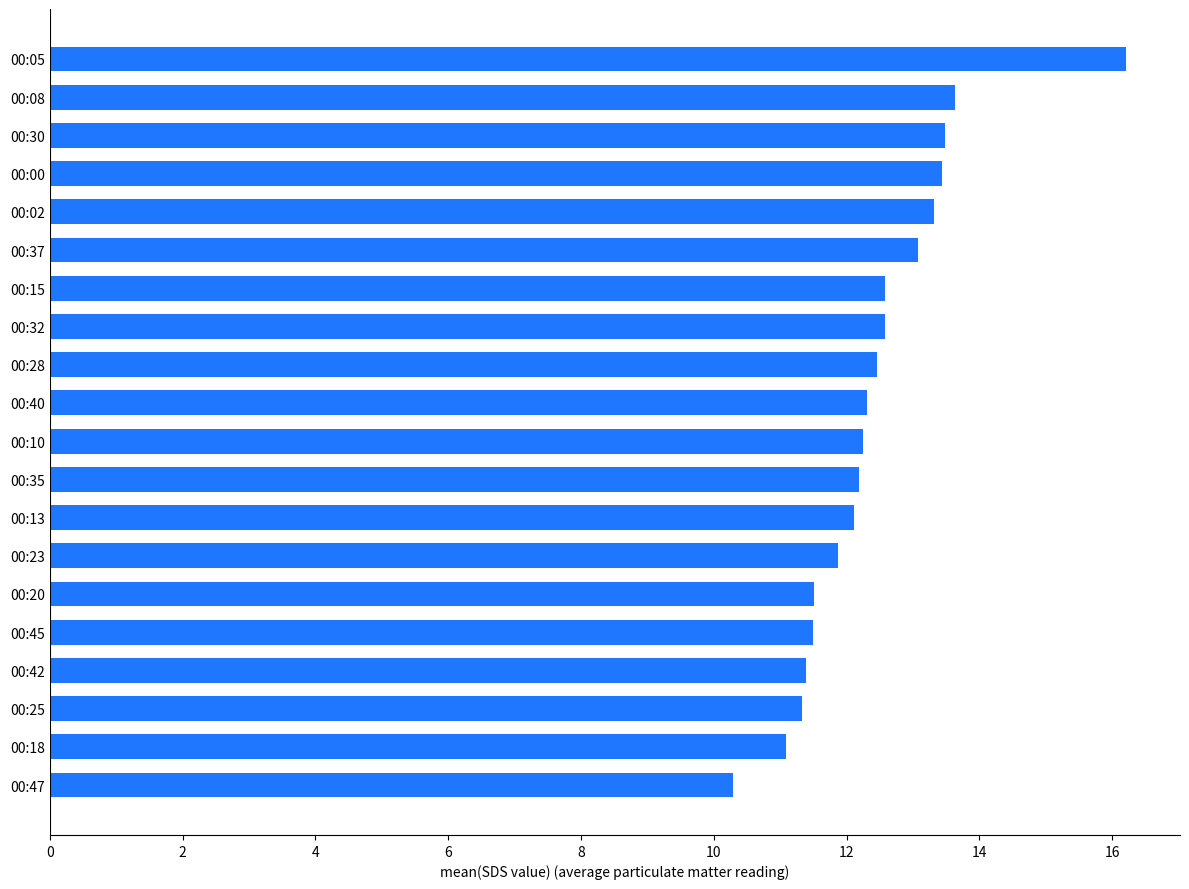

Approximately how many times larger is the value at 00:02 compared to 00:23?

1.1